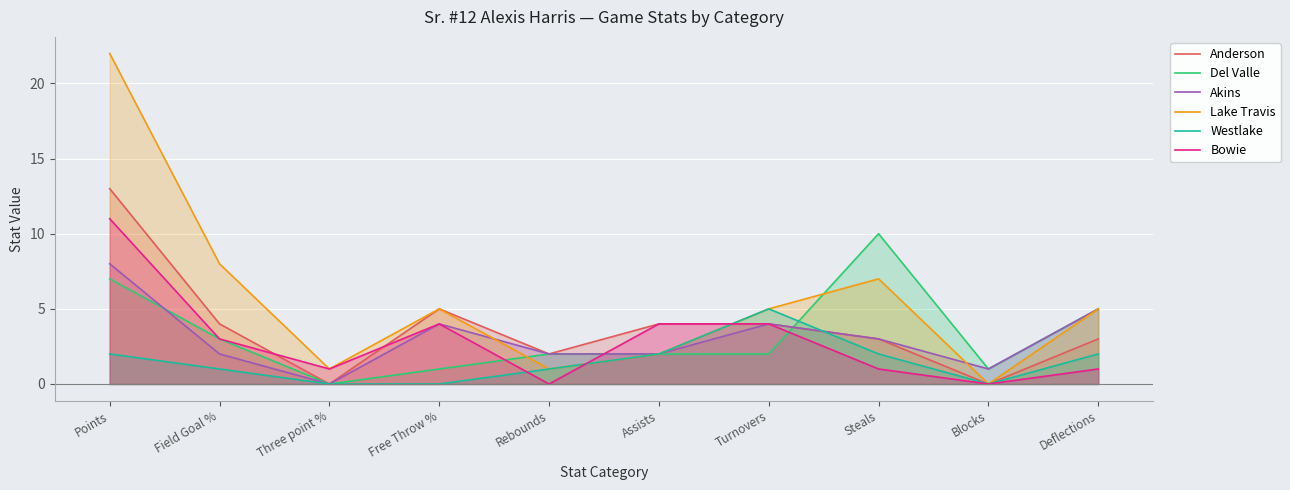

True or false: Lake Travis has a value of 3 at Steals.

False